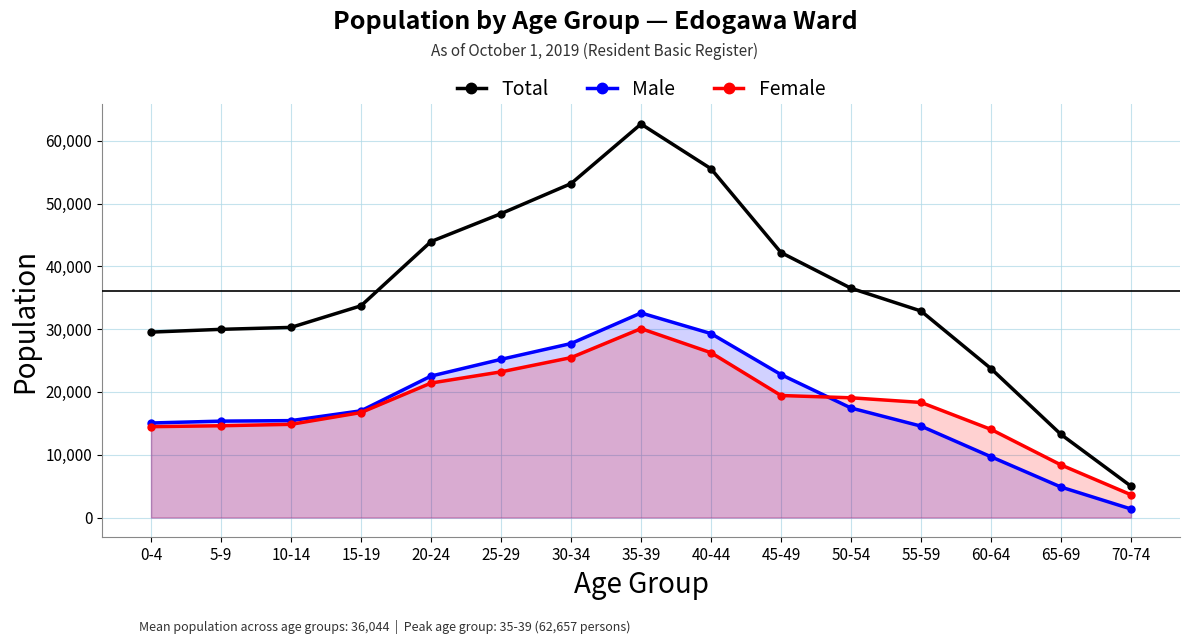

Reading right to left, transcribe all the data shown in this chart.

Total: 70-74=4991	65-69=13228	60-64=23710	55-59=32882	50-54=36507	45-49=42188	40-44=55533	35-39=62657	30-34=53167	25-29=48385	20-24=43941	15-19=33715	10-14=30274	5-9=29966	0-4=29523
Male: 70-74=1363	65-69=4854	60-64=9678	55-59=14556	50-54=17441	45-49=22759	40-44=29289	35-39=32575	30-34=27704	25-29=25189	20-24=22526	15-19=16997	10-14=15433	5-9=15351	0-4=15054
Female: 70-74=3628	65-69=8374	60-64=14032	55-59=18326	50-54=19066	45-49=19429	40-44=26244	35-39=30082	30-34=25463	25-29=23196	20-24=21415	15-19=16718	10-14=14841	5-9=14615	0-4=14469